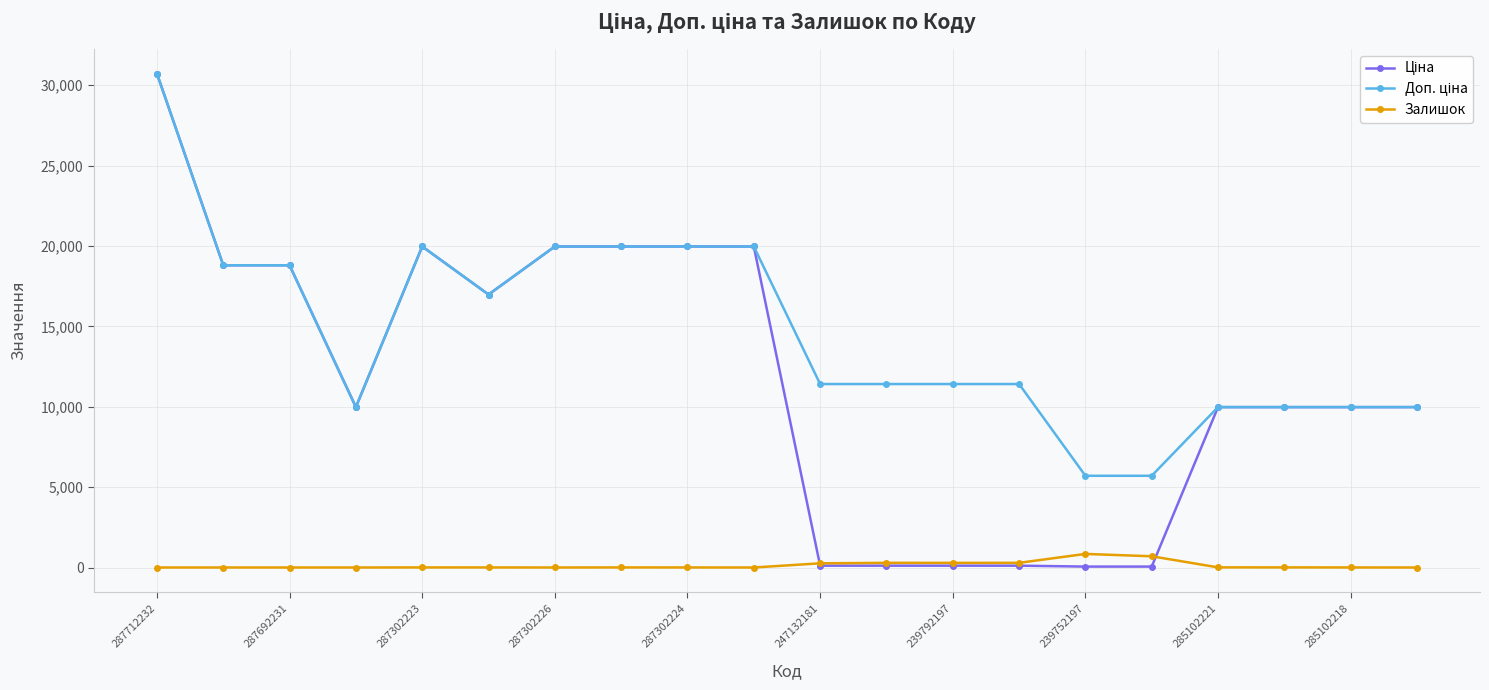

What is the highest value of the Залишок series?

845.0